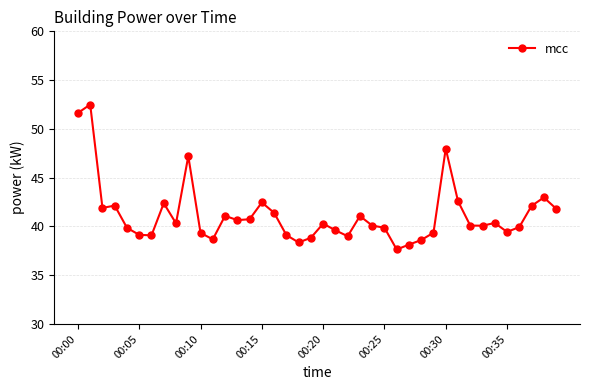

True or false: there are more than 1 points higher than both neighbors.

True